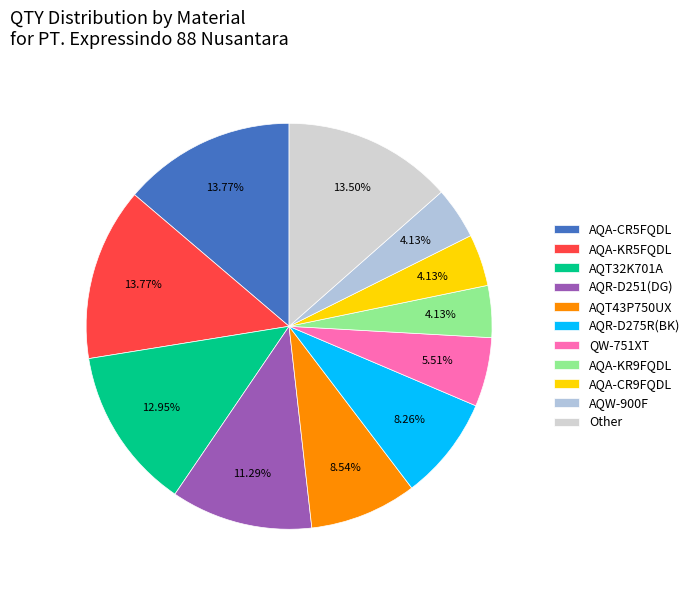

How many slices are in this pie chart?

11